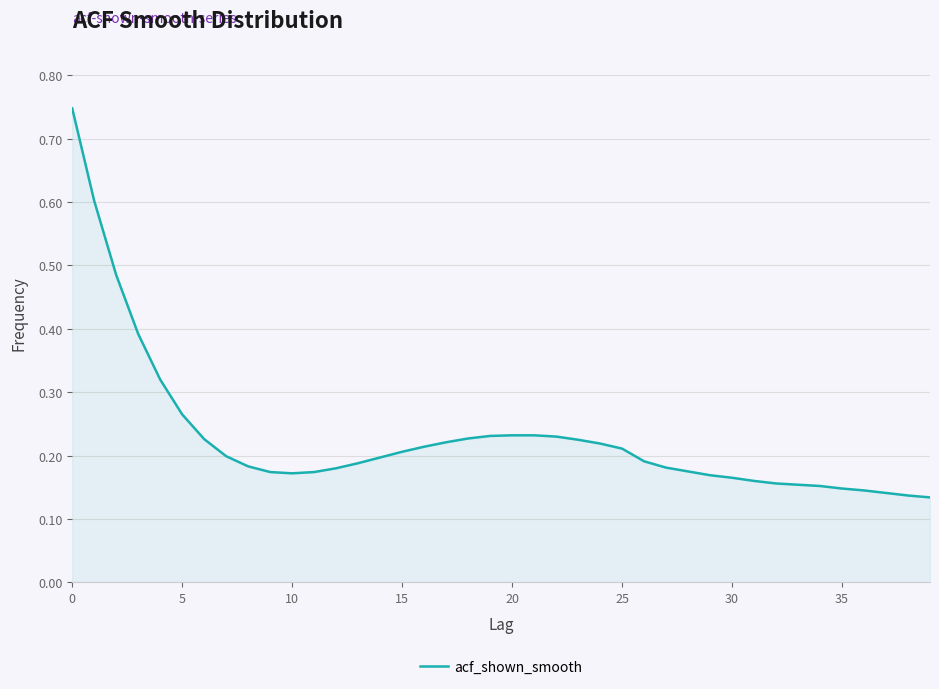

How many lines are shown in the chart?

1